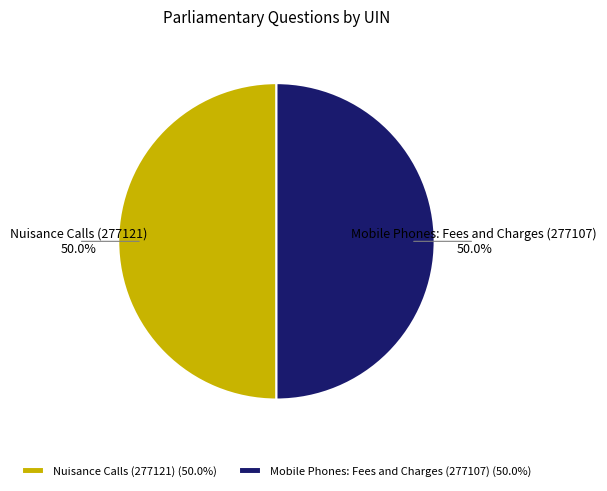

Combined, do Nuisance Calls (277121) and Mobile Phones: Fees and Charges (277107) account for over 50%?

Yes